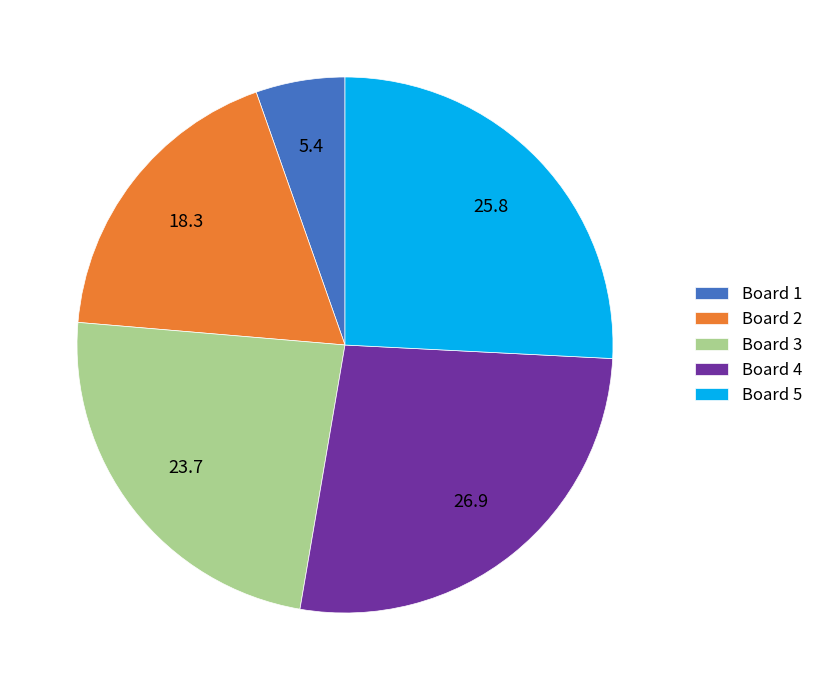

Which category has the smallest portion of the pie?

Board 1